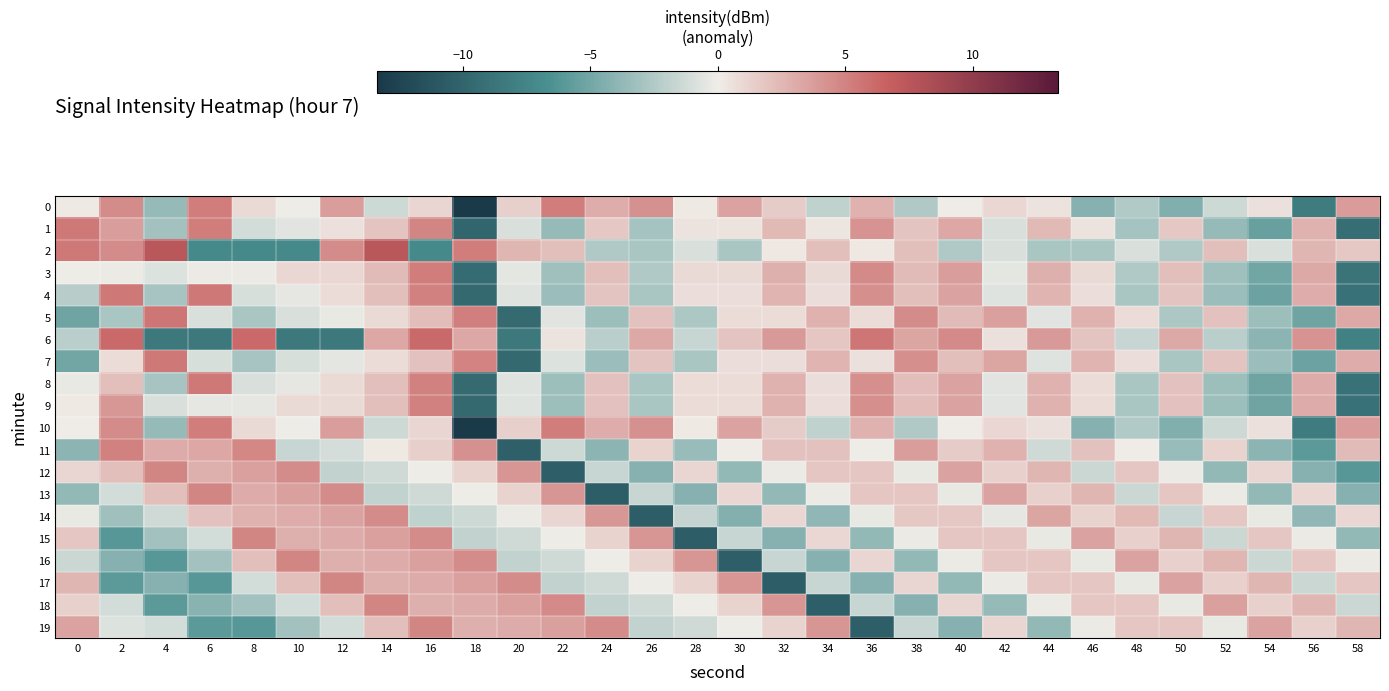

Rank the series by their maximum value, from lowest to highest.

14, 15, 13, 17, 19, 16, 12, 18, 11, 9, 3, 0, 10, 7, 4, 1, 8, 5, 6, 2